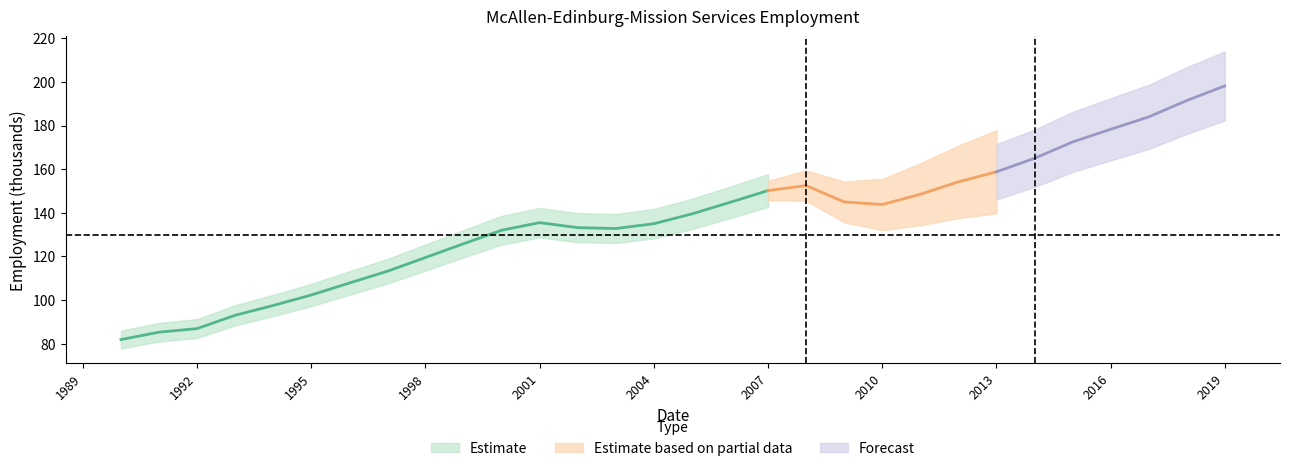

Count the number of values greater than 139.

15